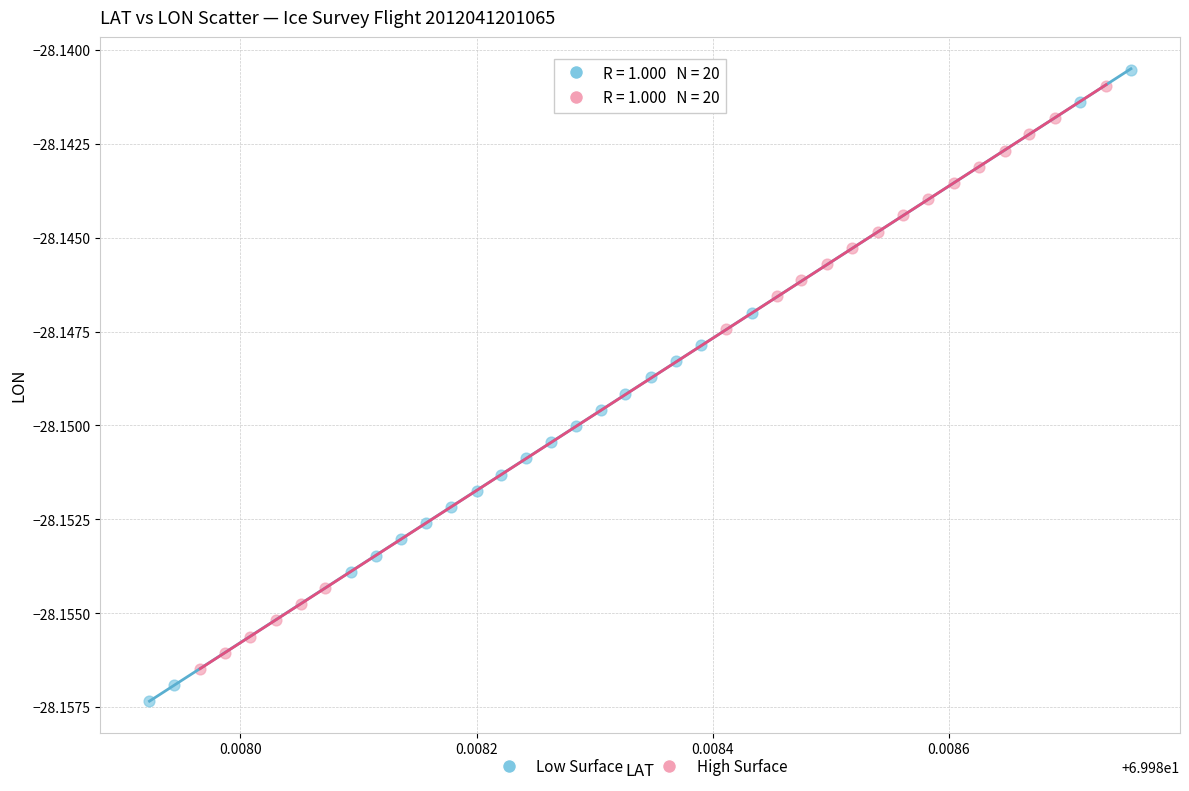

Which series contains the lowest Y value?

Low Surface